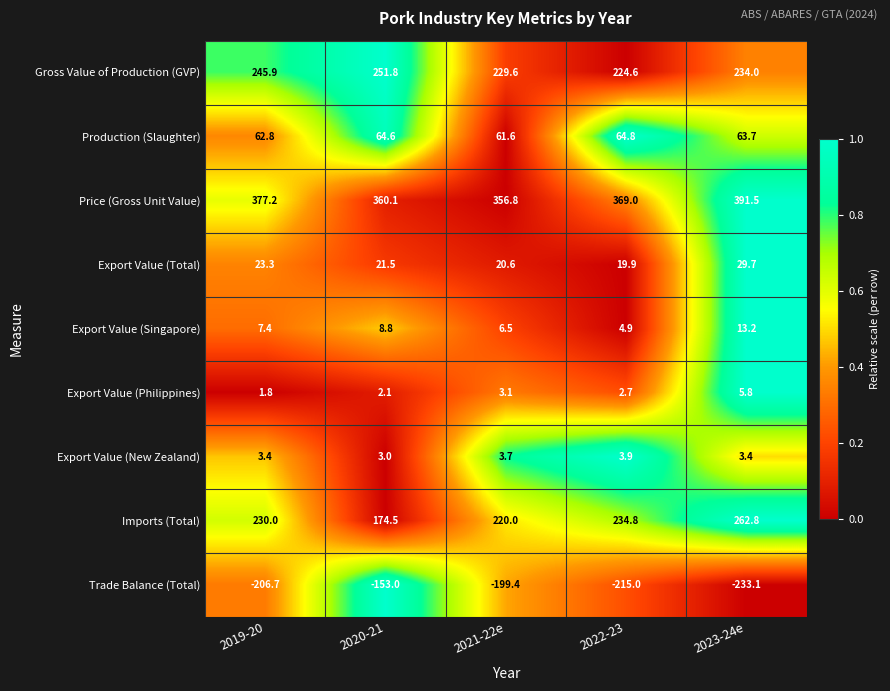

List the series in order of their peak value, lowest first.

Trade Balance (Total), Export Value (New Zealand), Export Value (Philippines), Export Value (Singapore), Export Value (Total), Production (Slaughter), Gross Value of Production (GVP), Imports (Total), Price (Gross Unit Value)